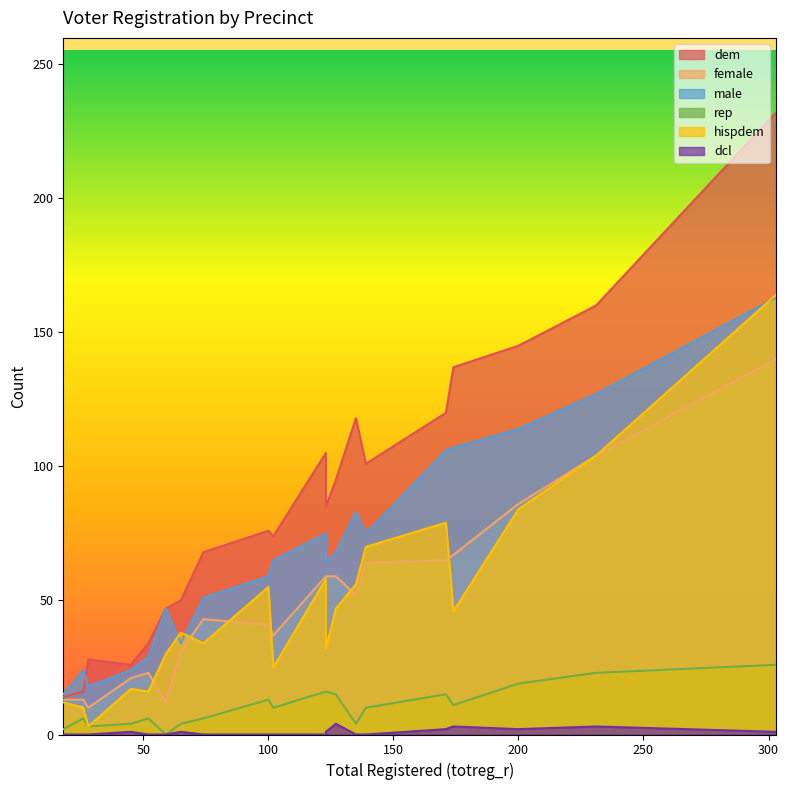

Which series changed the most between 231 and 171?

dem